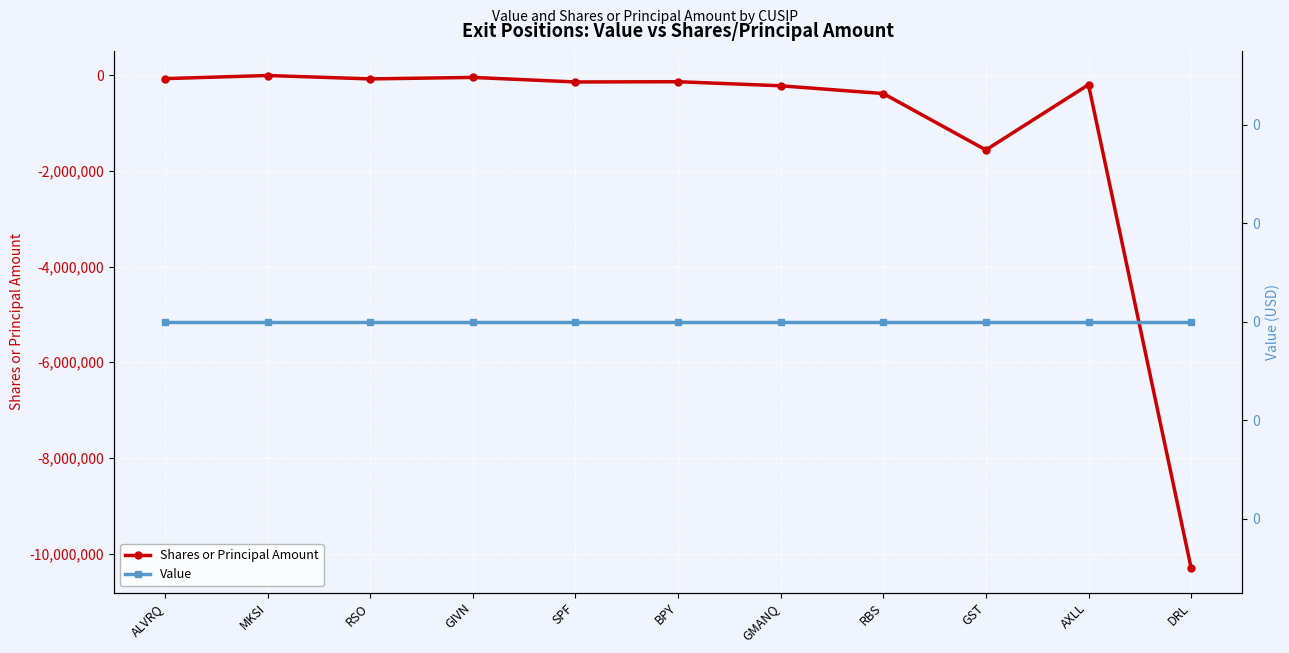

In Shares or Principal Amount, how many points are lower than both neighbors (excluding endpoints)?

3